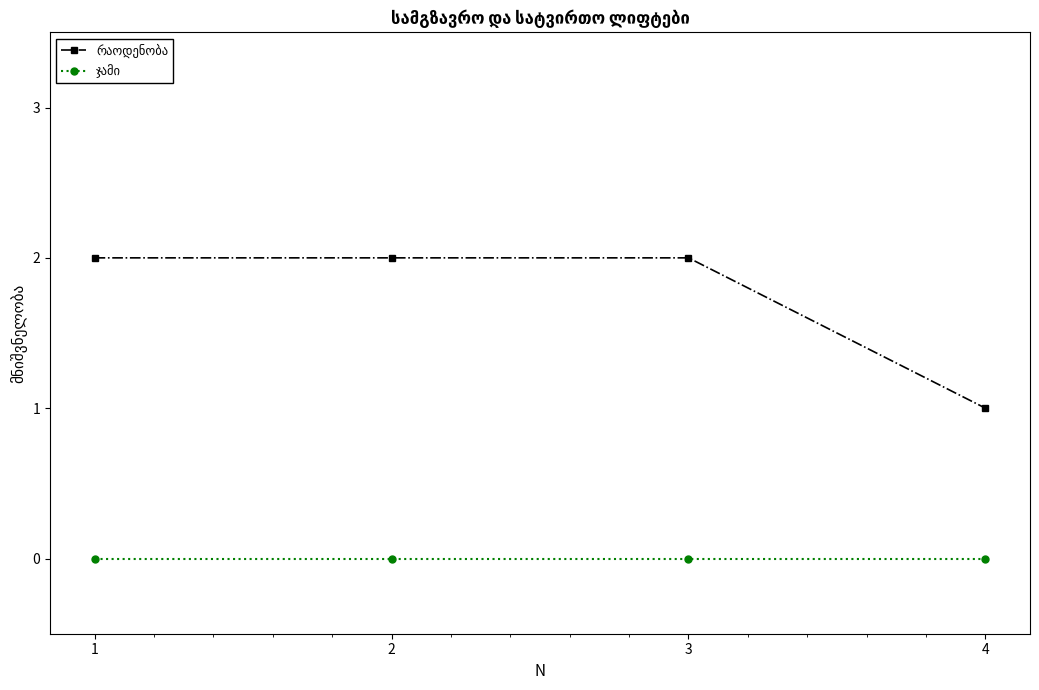

True or false: ჯამი and რაოდენობა cross at least once.

False